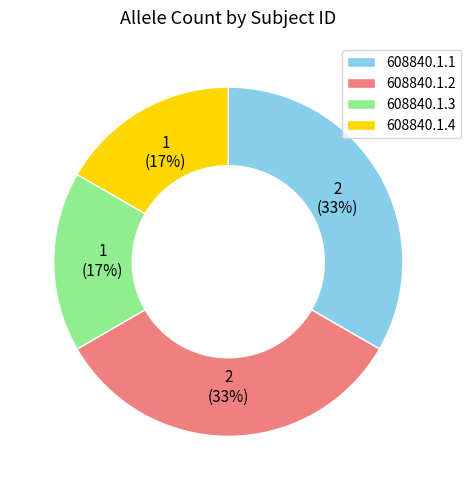

To the nearest percent, what percentage of the pie is 608840.1.3?

17%